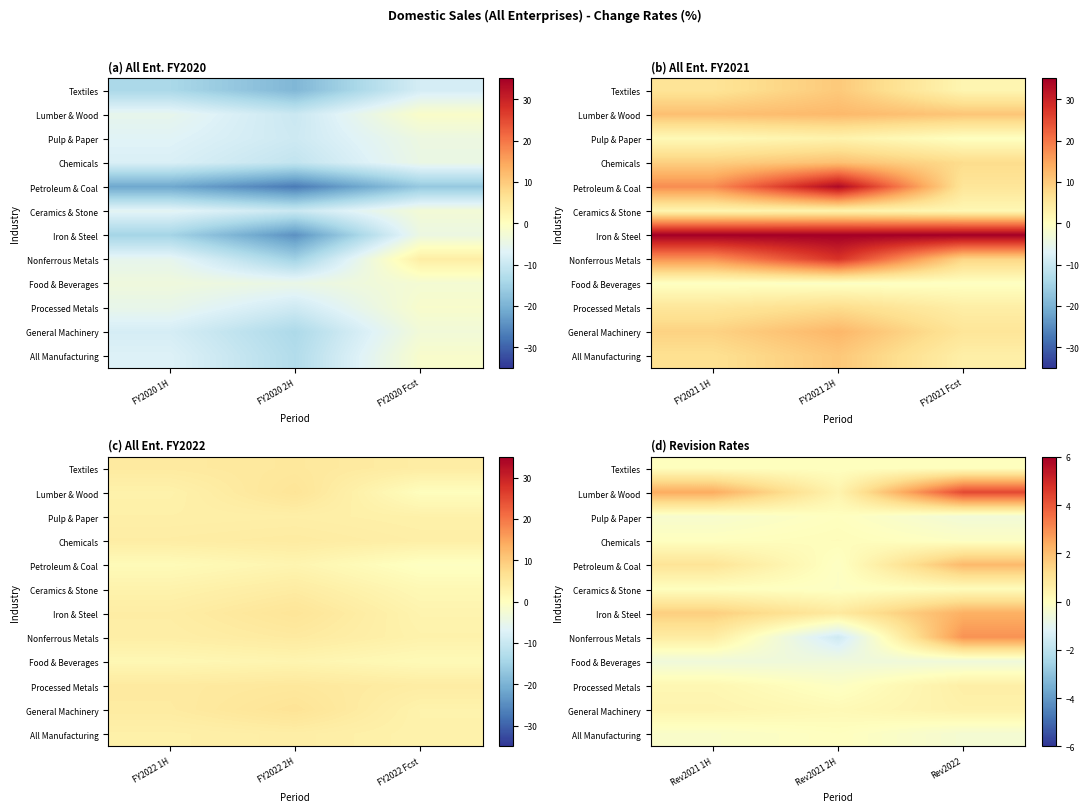

Where is Processed Metals nearest to the value 0?

Rev2021 2H